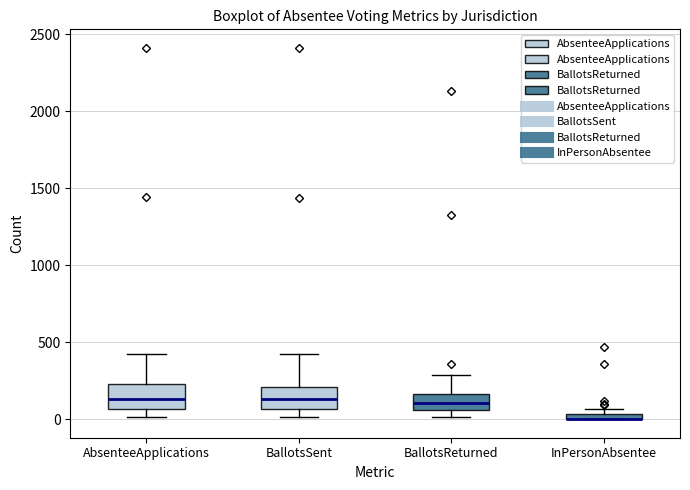

Where does the median line of the box for BallotsSent sit on the y-axis? The values are not printed on the chart, so give them approximately, as read against the axis.

150